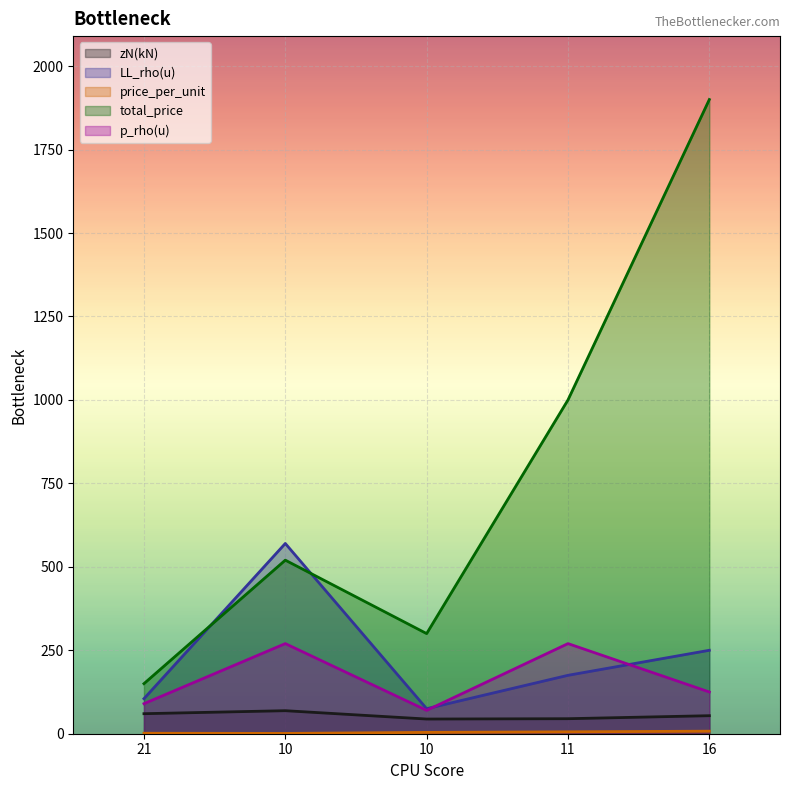

True or false: p_rho(u) and price_per_unit intersect in this chart.

False